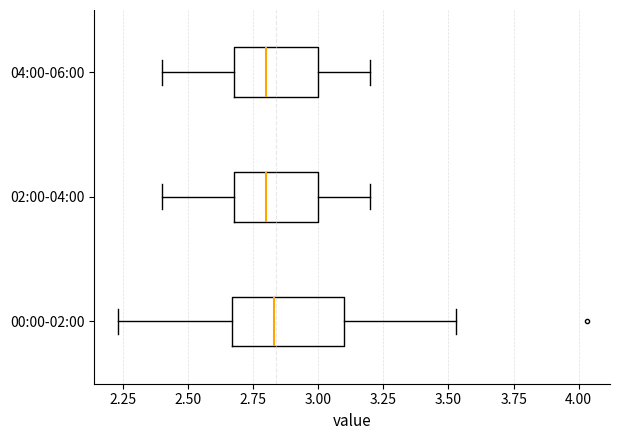

Reading bottom to top, read every box against the x-axis: the position of its median line, the range the box covers, and the ends of its whiskers. The values are not printed on the chart, so give them approximately, as read against the axis.

00:00-02:00: median 2.85, box 2.65 to 3.10, whiskers 2.25 to 3.55
02:00-04:00: median 2.80, box 2.70 to 3.00, whiskers 2.40 to 3.20
04:00-06:00: median 2.80, box 2.70 to 3.00, whiskers 2.40 to 3.20